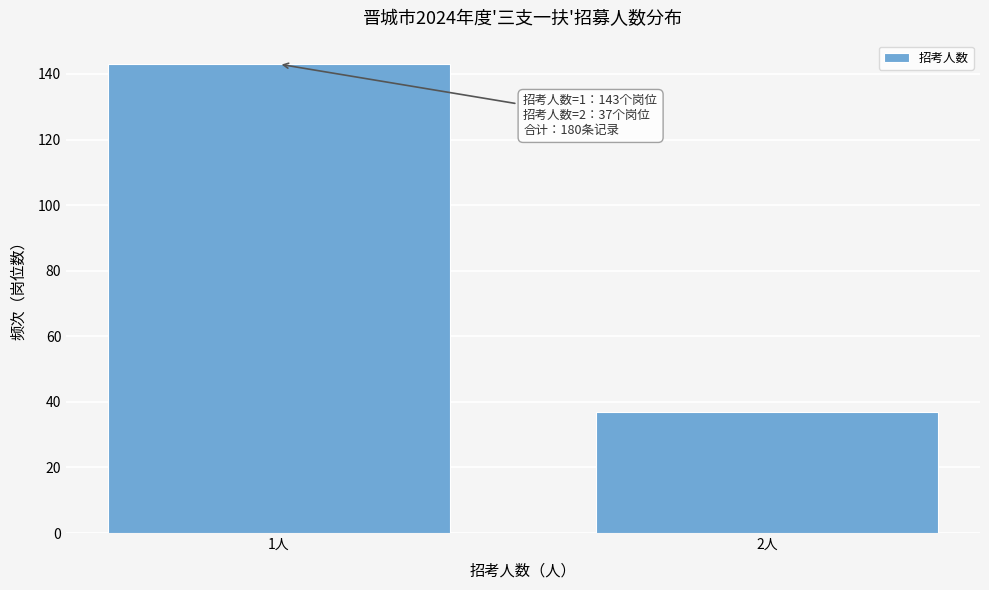

Reading right to left, transcribe all the data shown in this chart.

37	143